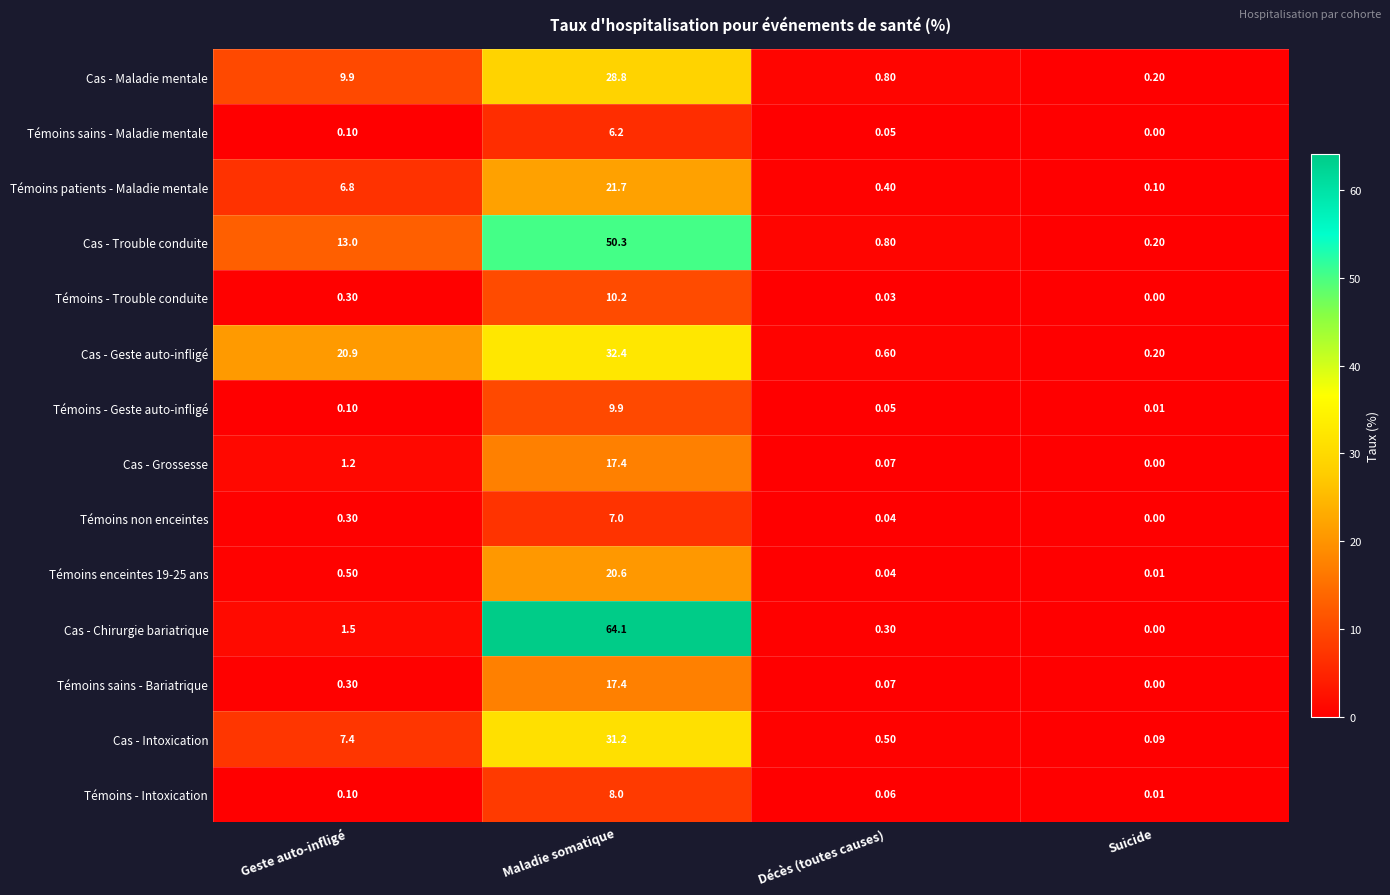

At which category is the sum across all series the highest?

Maladie somatique